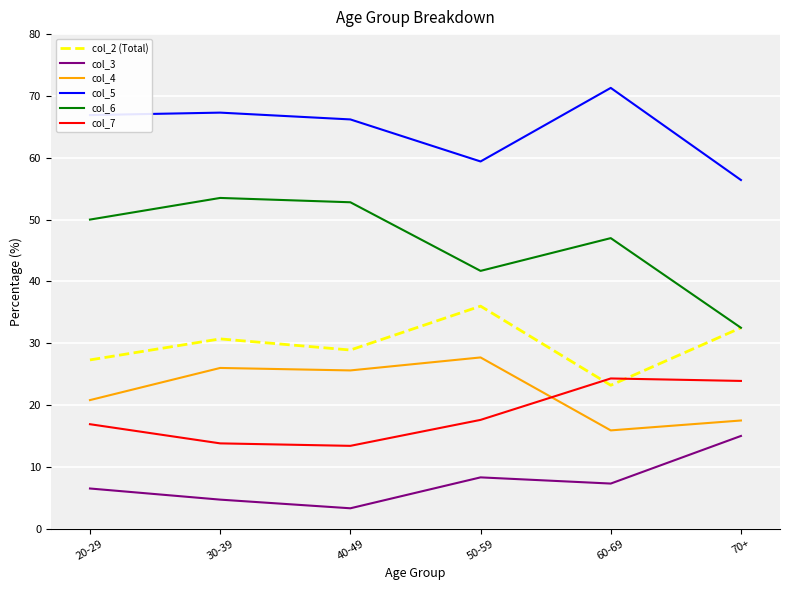

Where is col_6 nearest to the value 43?

50-59